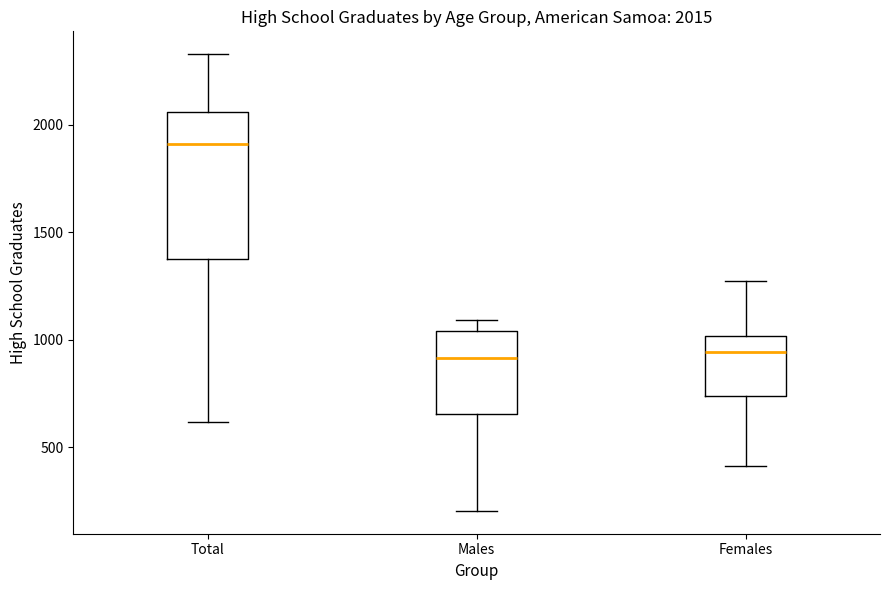

Which box is the tallest, from its lower edge to its upper edge?

Total